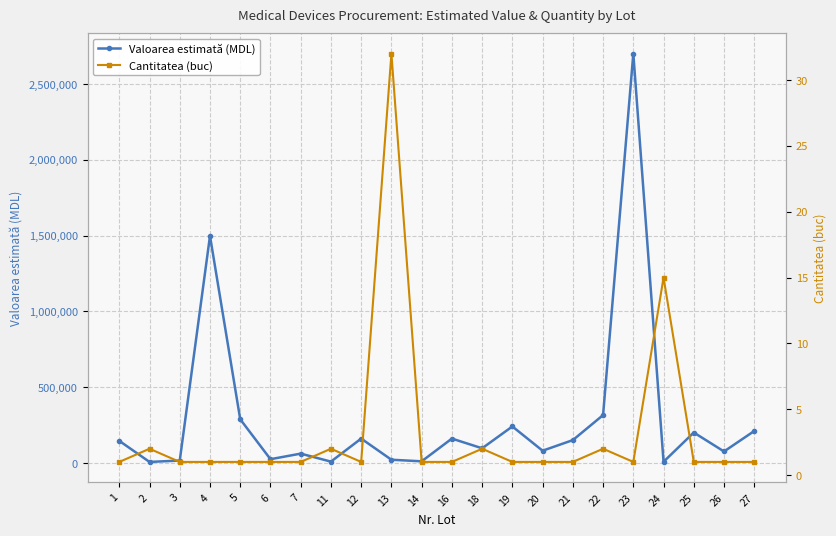

Which series changed the most between 6 and 26?

Valoarea estimată (MDL)